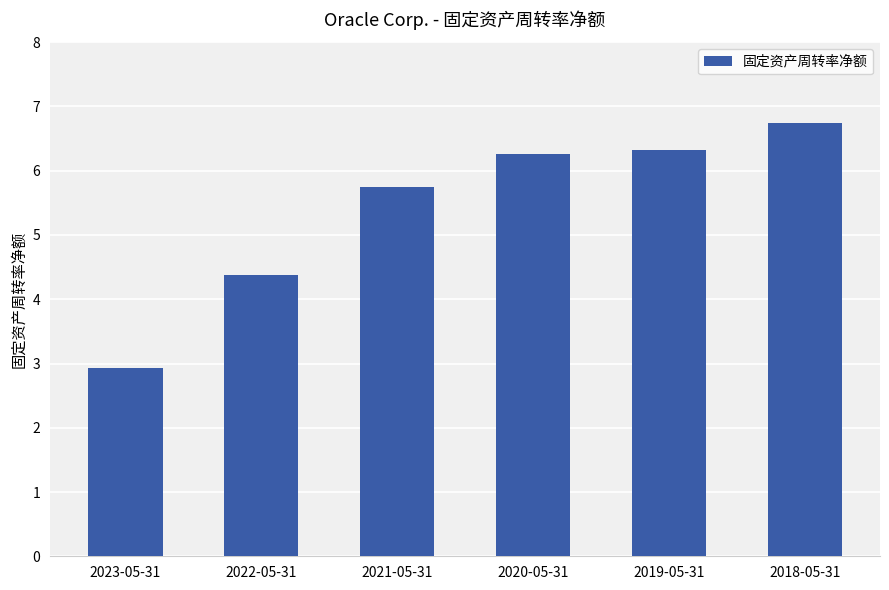

Does the chart contain stacked bars?

No